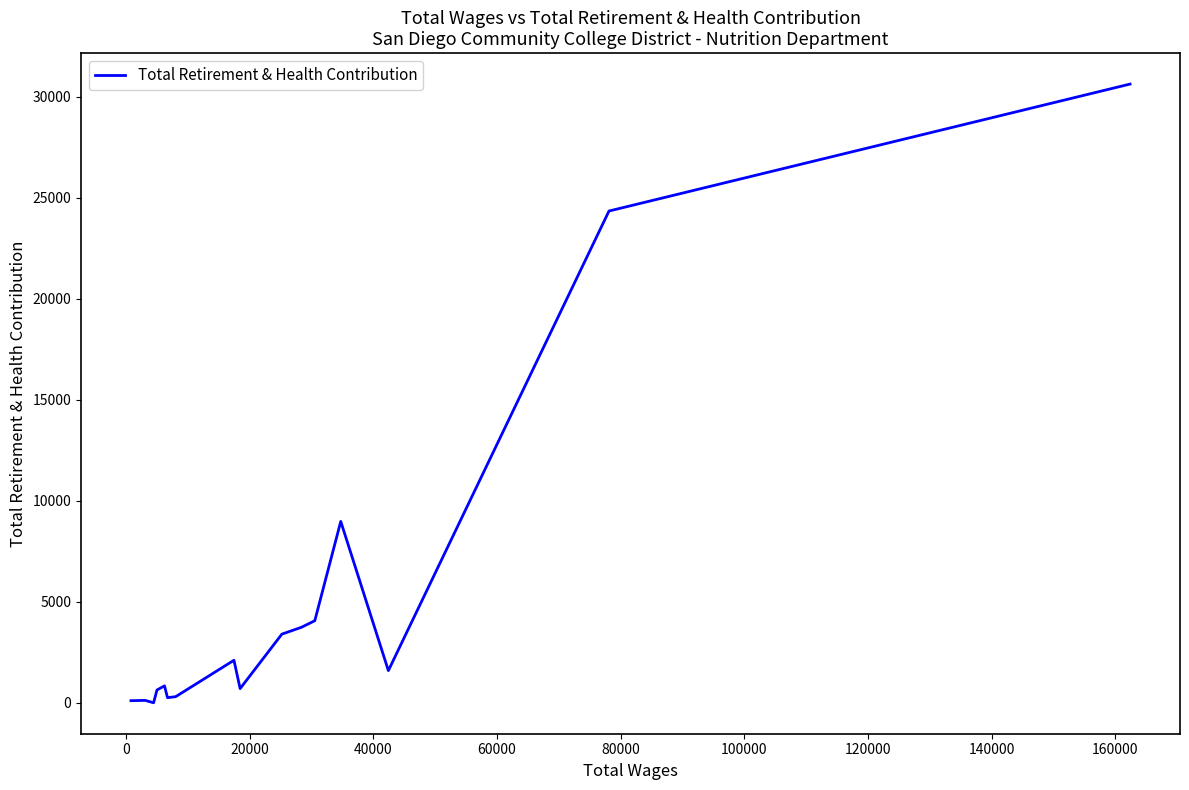

What is the greatest value displayed?

30616